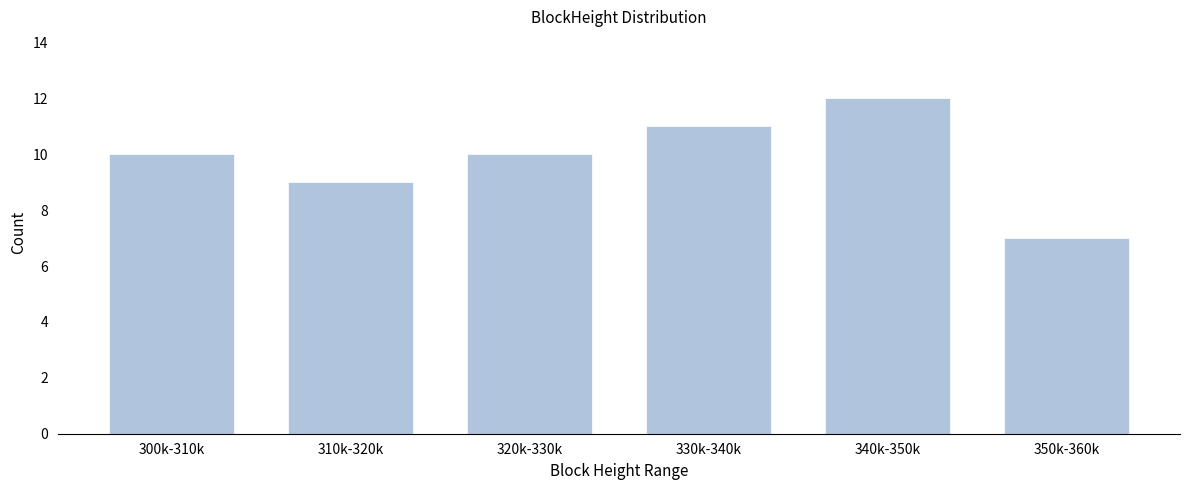

Reading right to left, transcribe all the data shown in this chart.

350k-360k=7	340k-350k=12	330k-340k=11	320k-330k=10	310k-320k=9	300k-310k=10